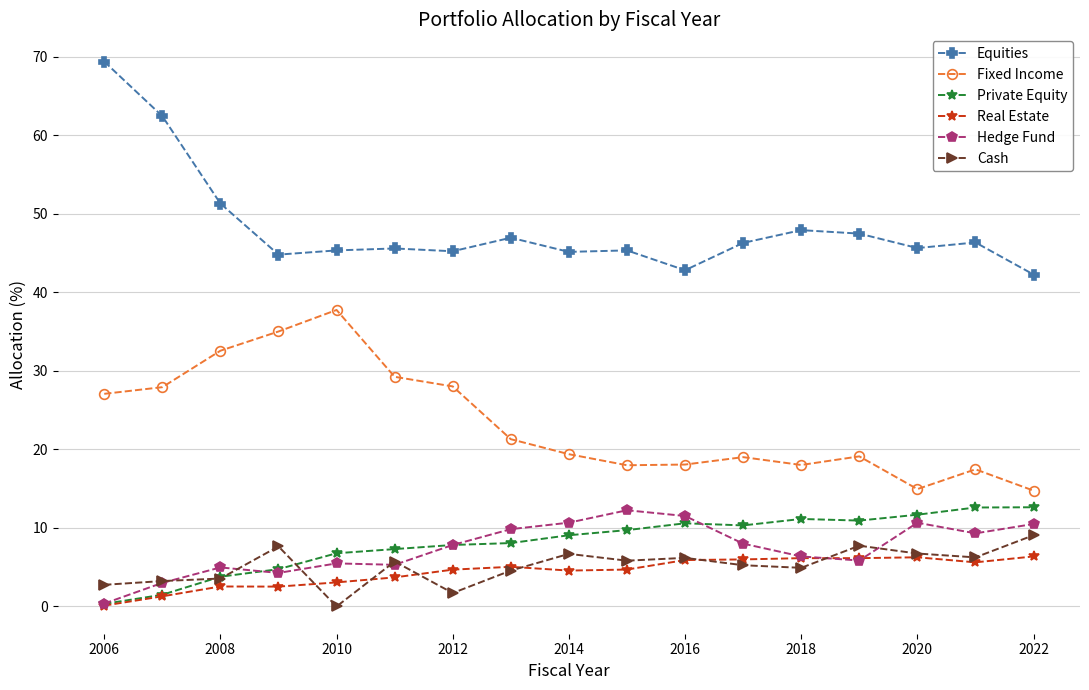

Which series has the largest range (max minus min)?

Equities